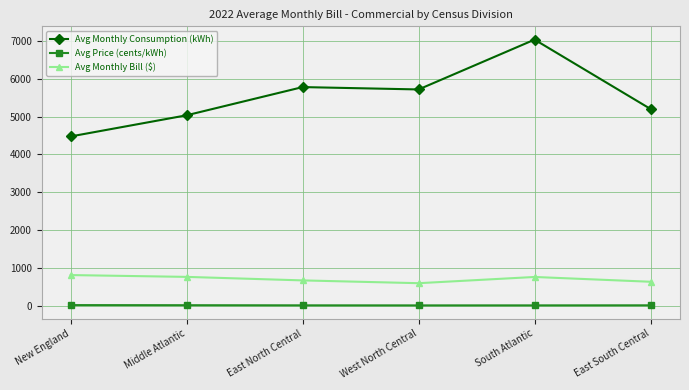

Between New England and East North Central, which series saw the biggest shift?

Avg Monthly Consumption (kWh)